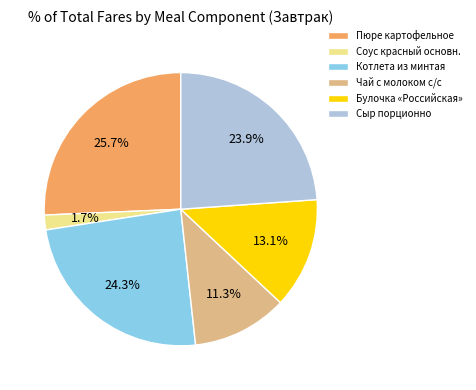

Which category has the smallest portion of the pie?

Соус красный основн.